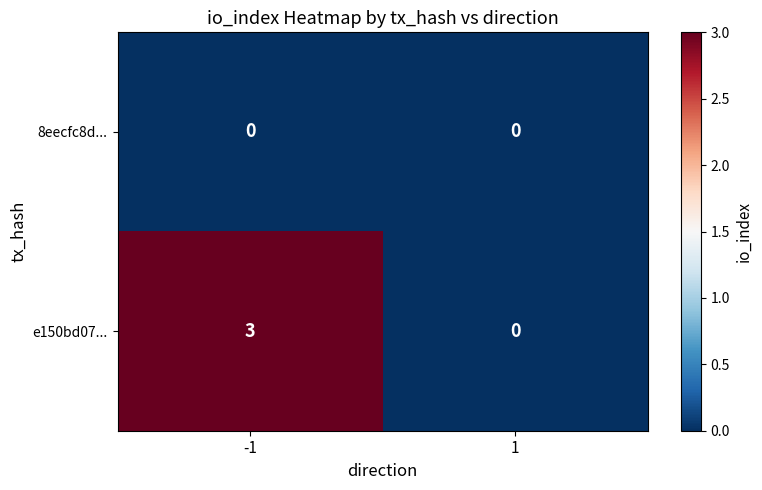

Reading left to right, transcribe all the data shown in this chart.

8eecfc8d...: 0	0
e150bd07...: 3	0